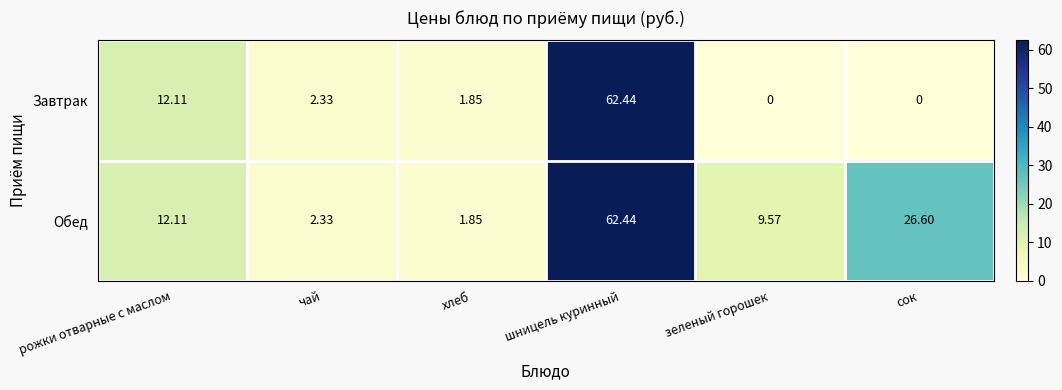

At which label does Завтрак first exceed 2?

рожки отварные с маслом